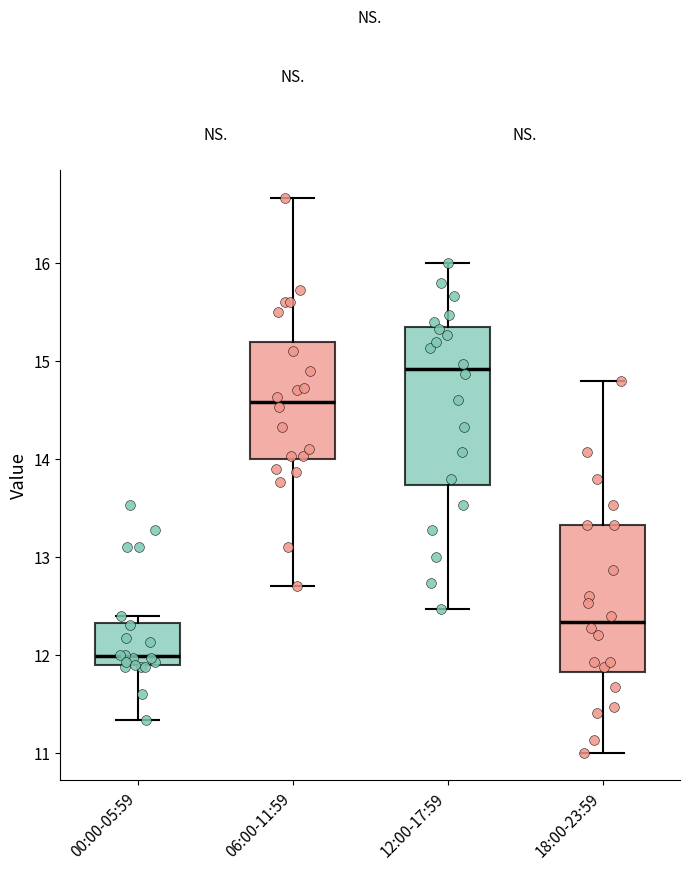

Reading left to right, transcribe this box plot: for each box, give where its median line is, the range the box spans, and where its two whiskers end, as read against the y-axis. The values are not printed on the chart, so give them approximately, as read against the axis.

00:00-05:59: median 12.0, box 11.9 to 12.3, whiskers 11.3 to 12.4
06:00-11:59: median 14.6, box 14.0 to 15.2, whiskers 12.7 to 16.7
12:00-17:59: median 14.9, box 13.7 to 15.3, whiskers 12.5 to 16.0
18:00-23:59: median 12.3, box 11.8 to 13.3, whiskers 11.0 to 14.8